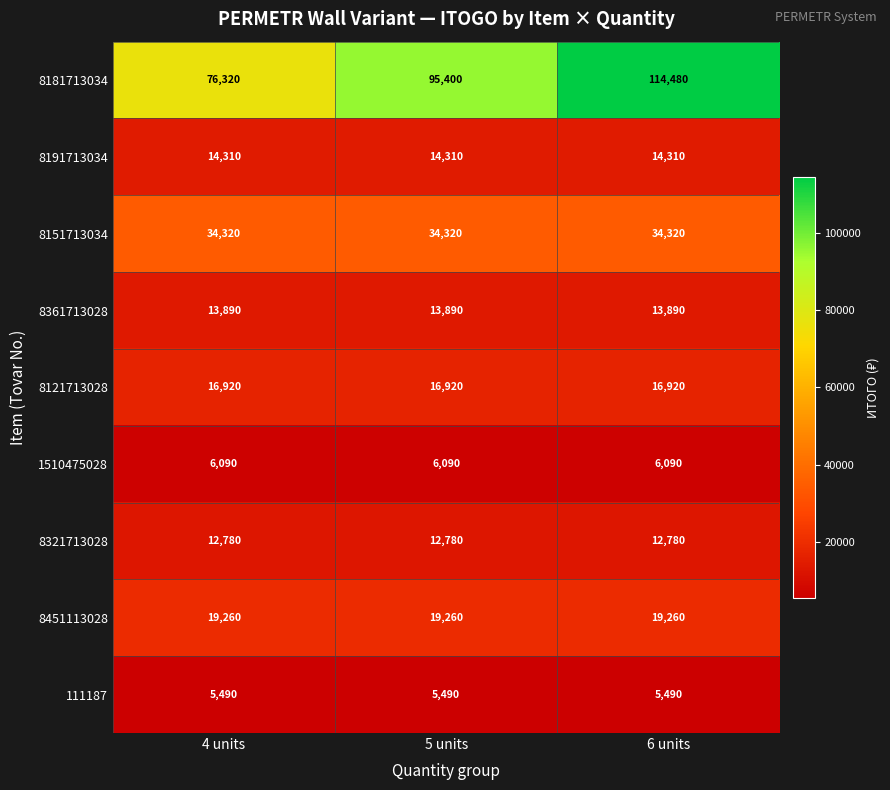

What is the maximum value for 8121713028?

16920